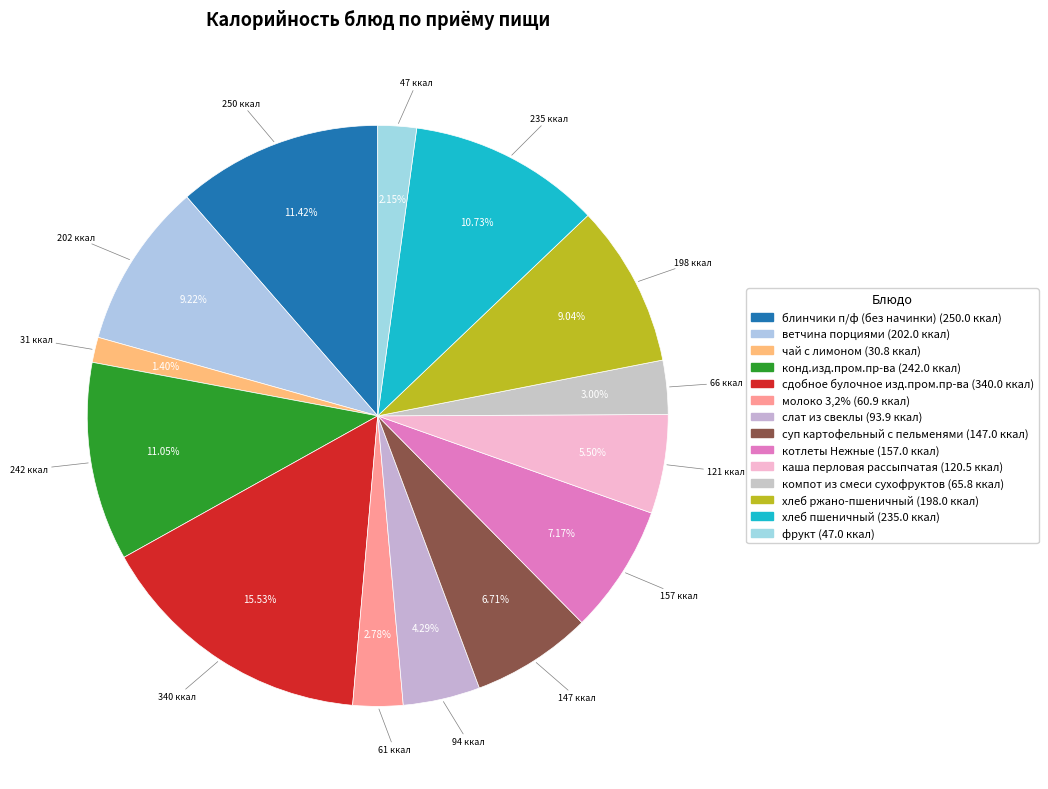

What percentage do блинчики п/ф (без начинки) and ветчина порциями together represent?

20.6%